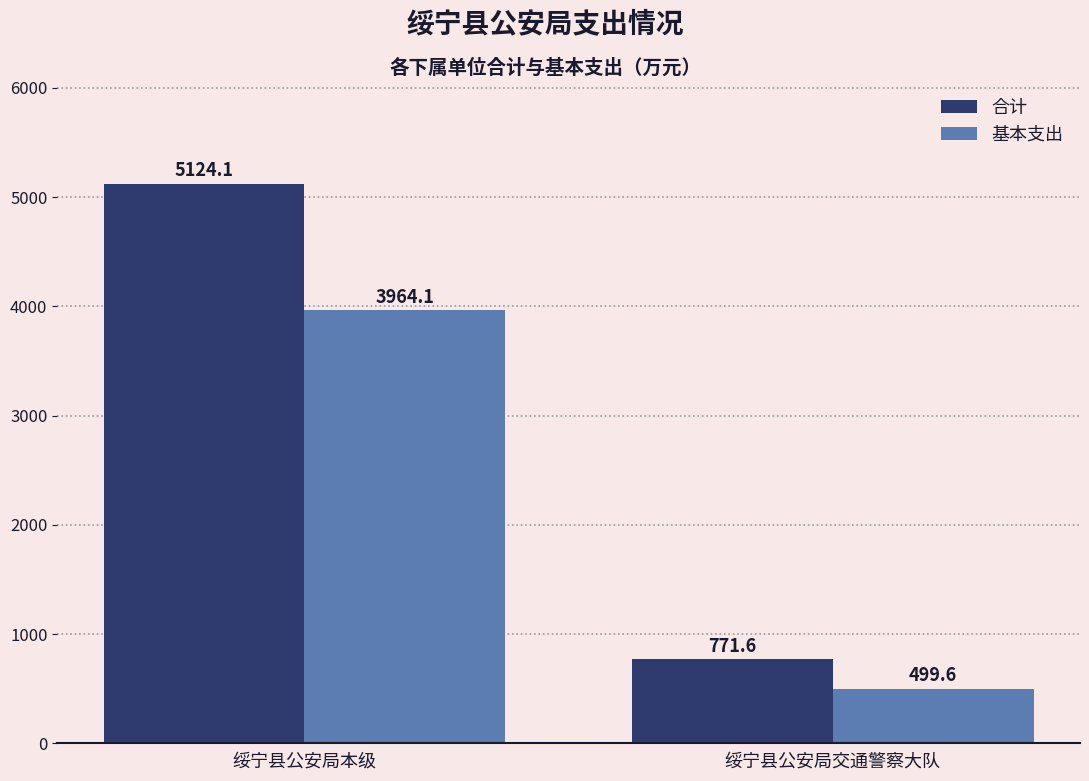

How many data points in 基本支出 are above 3964?

1